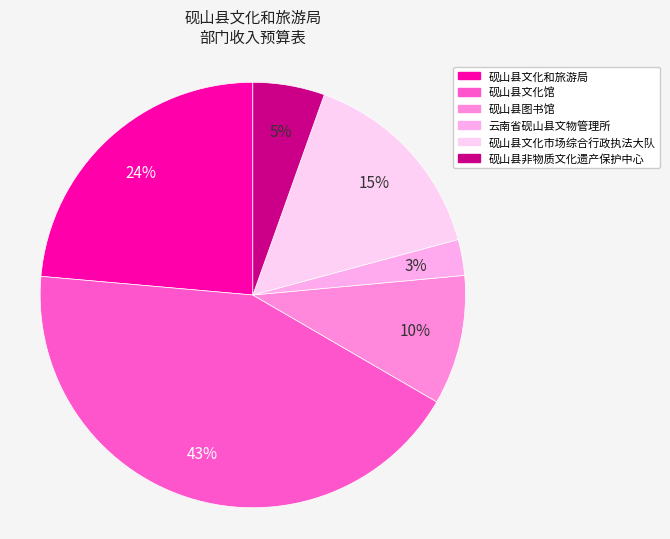

Is it true that 砚山县文化和旅游局 is 12% of the pie?

False